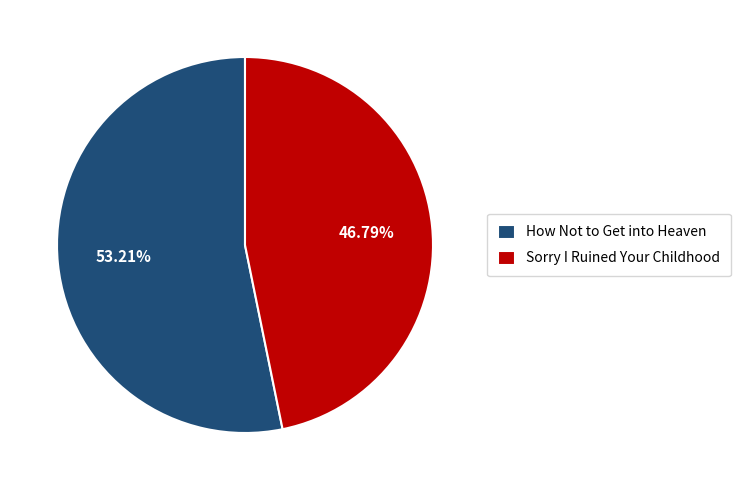

Is there any slice that represents more than half of the pie?

Yes